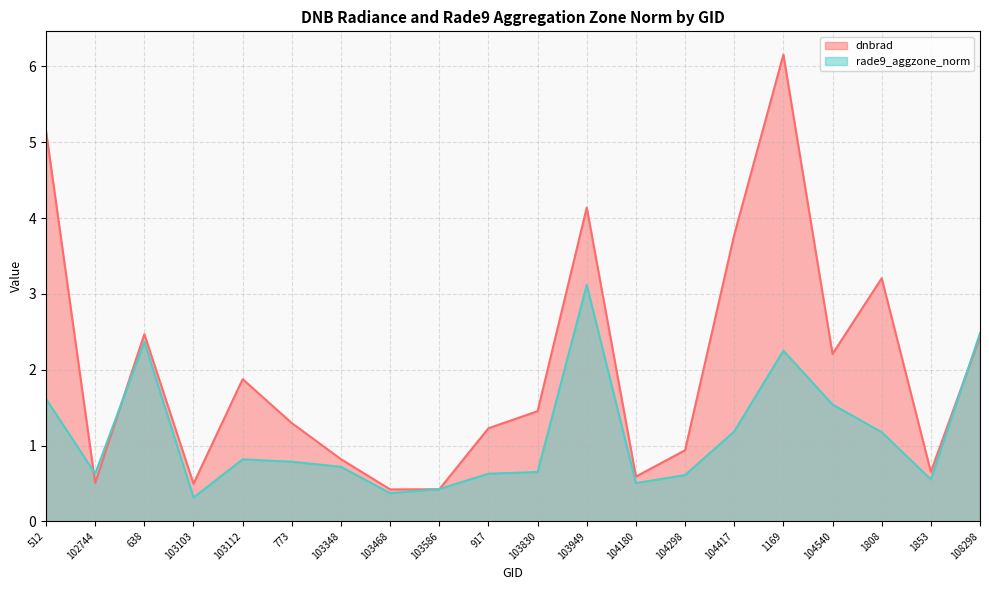

Rank the series by their maximum value, from lowest to highest.

rade9_aggzone_norm, dnbrad